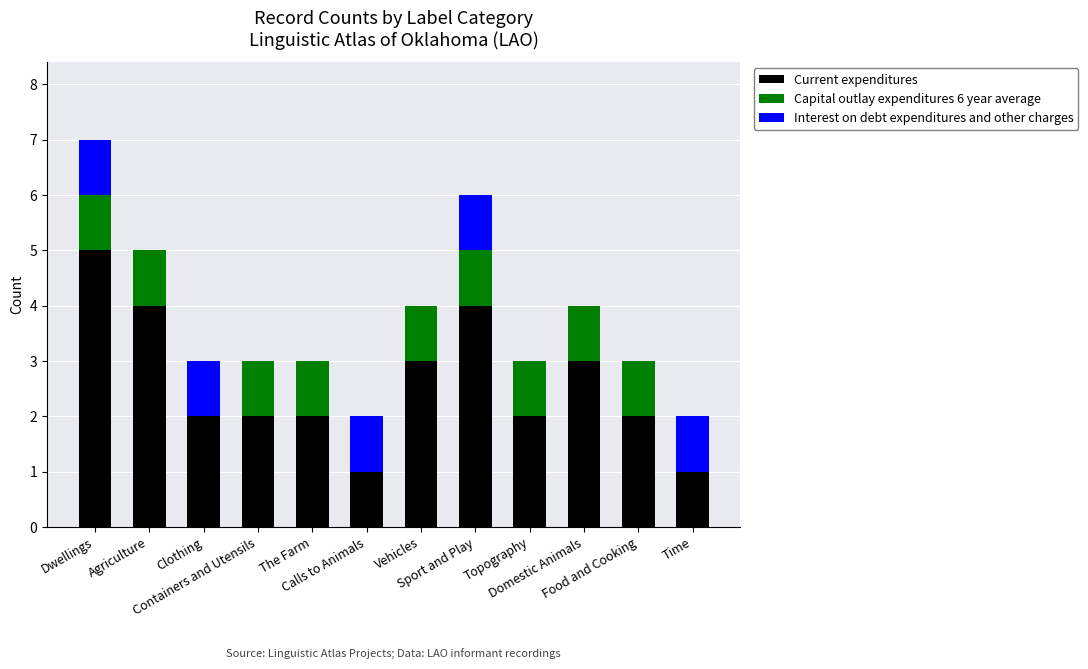

How many data points does each series have?

12